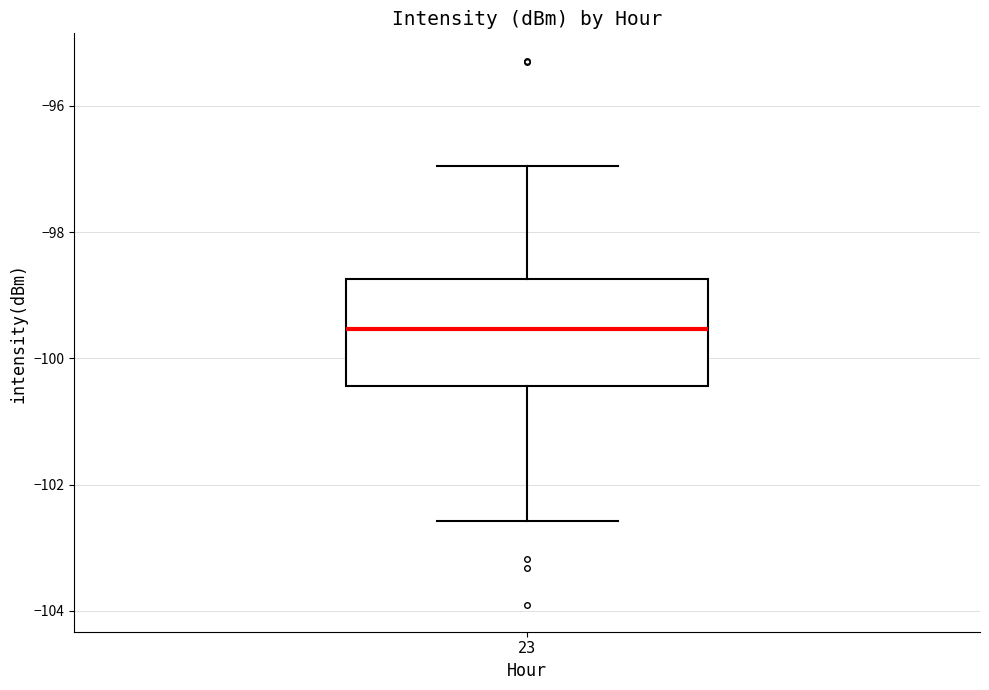

Where does the upper whisker of the box at x = 23 end on the y-axis? The values are not printed on the chart, so give them approximately, as read against the axis.

-97.0